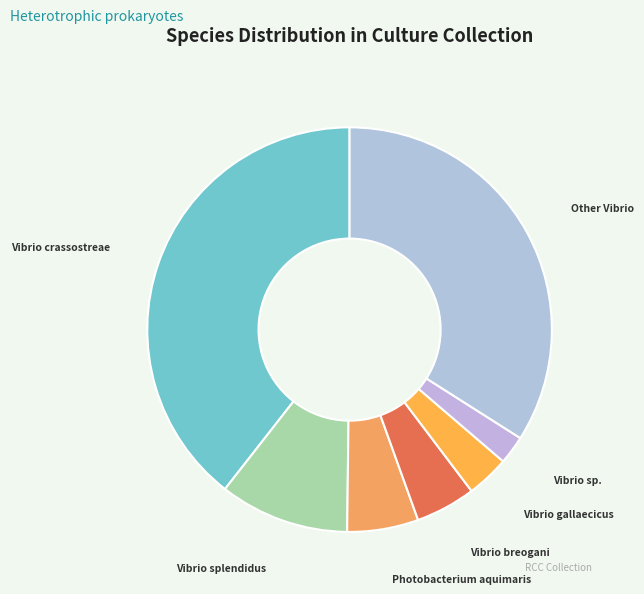

What is the largest slice in the pie chart?

Vibrio crassostreae